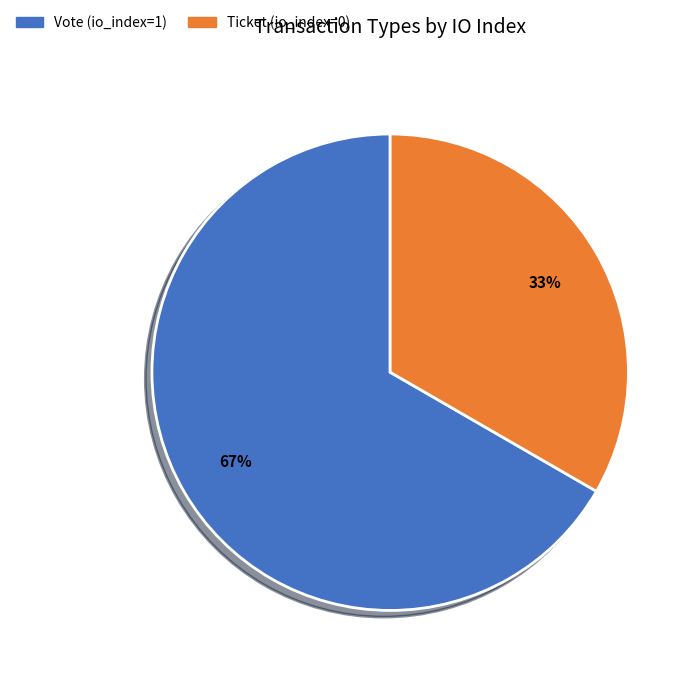

Rank the categories by value from lowest to highest.

Ticket, Vote